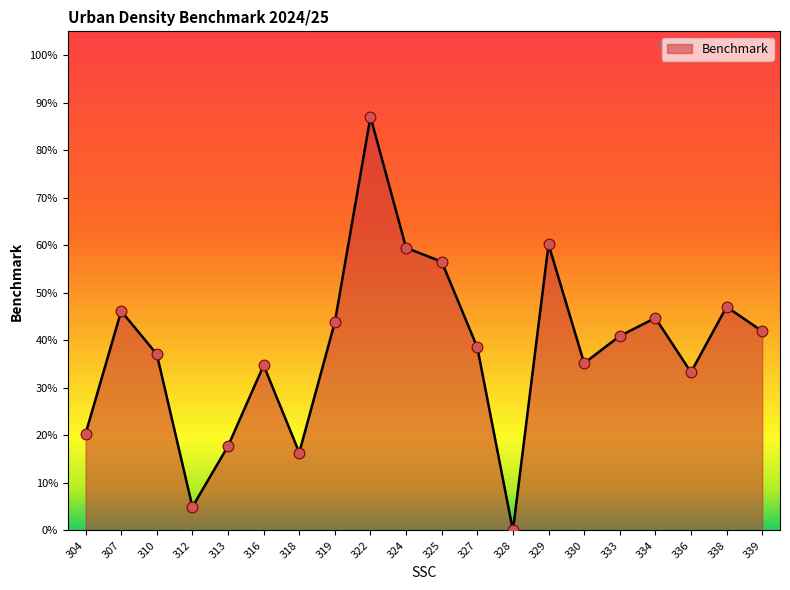

Which has a higher value, 324 or 333?

324